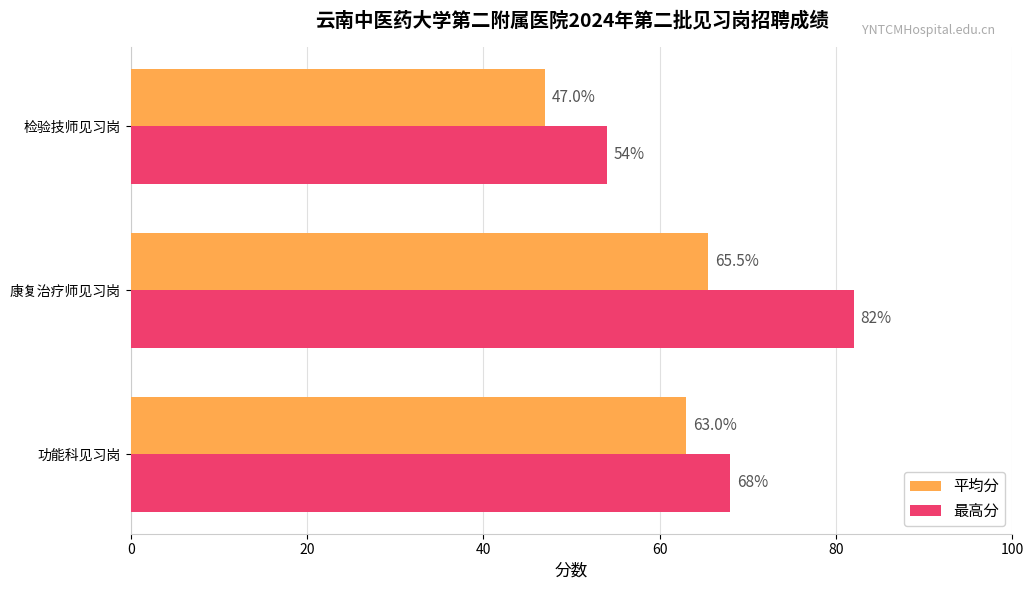

What is the minimum value for 平均分?

47.0